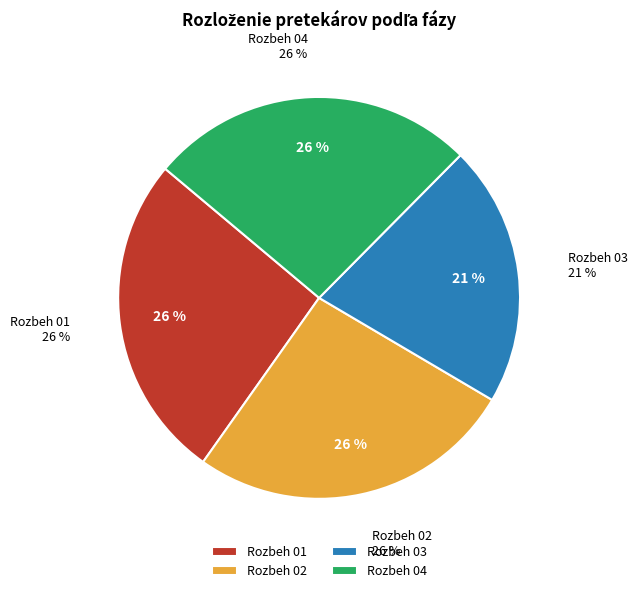

Which slice is the largest?

Rozbeh 01